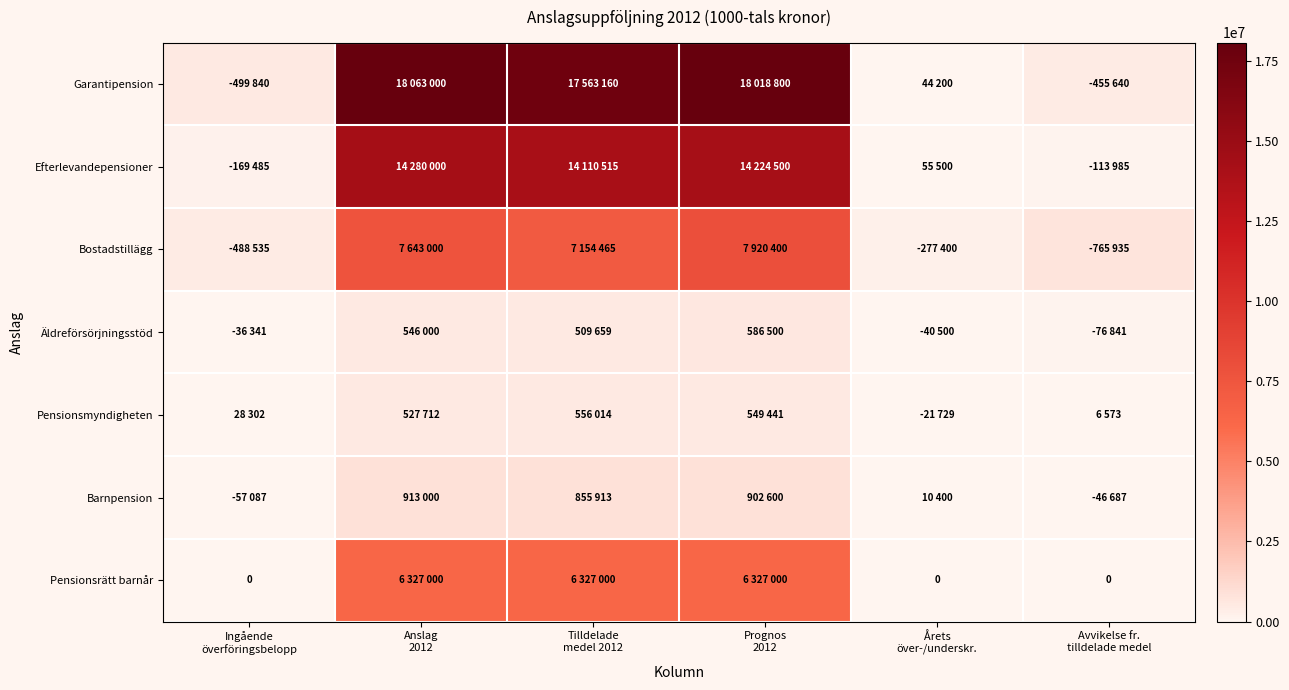

Which category has the lowest value in the Pensionsmyndigheten series?

Avvikelse fr. tilldelade medel